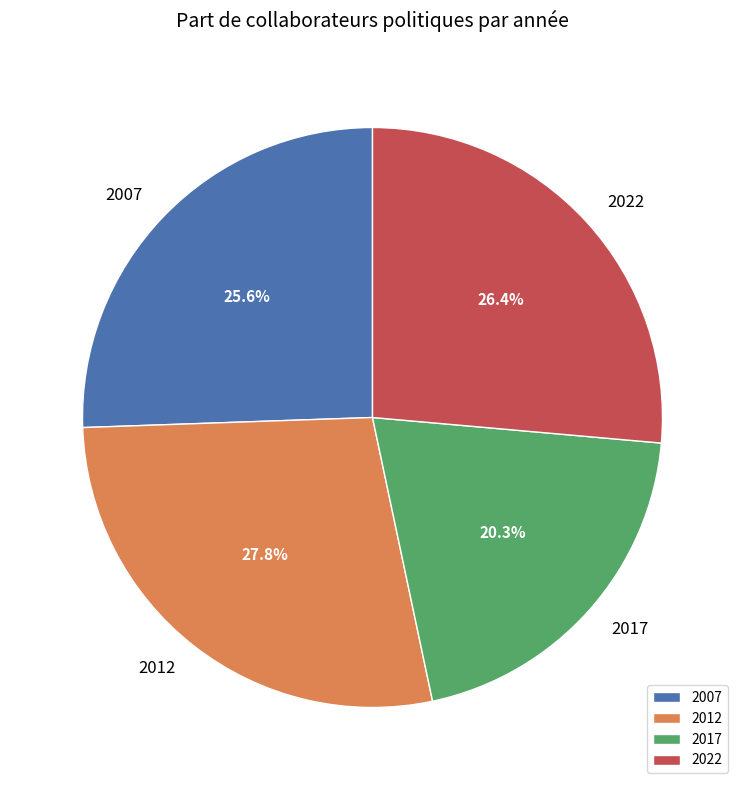

True or false: 2022 accounts for 38% of the total.

False